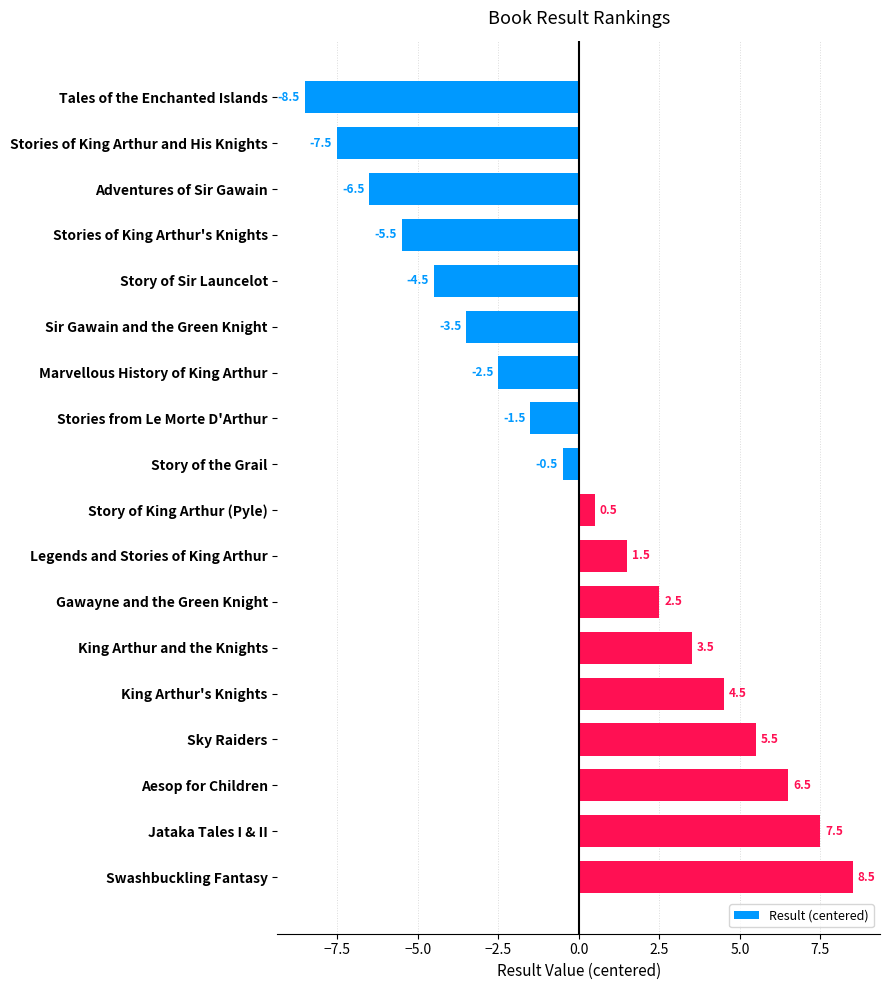

At which label is the value closest to 0?

Story of the Grail